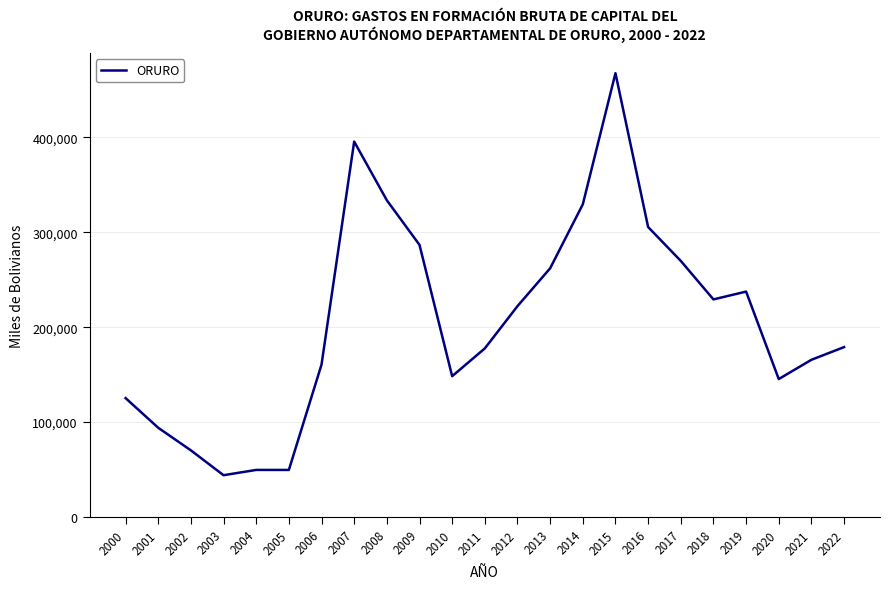

What is the difference between the maximum and minimum values?

423729